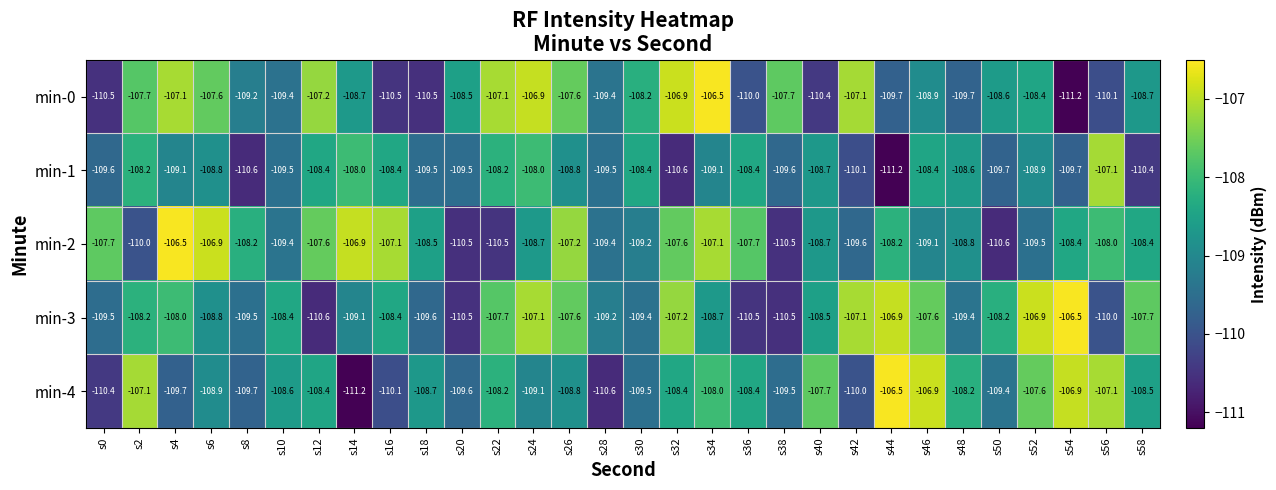

Where is min-0 nearest to the value -108?

s30